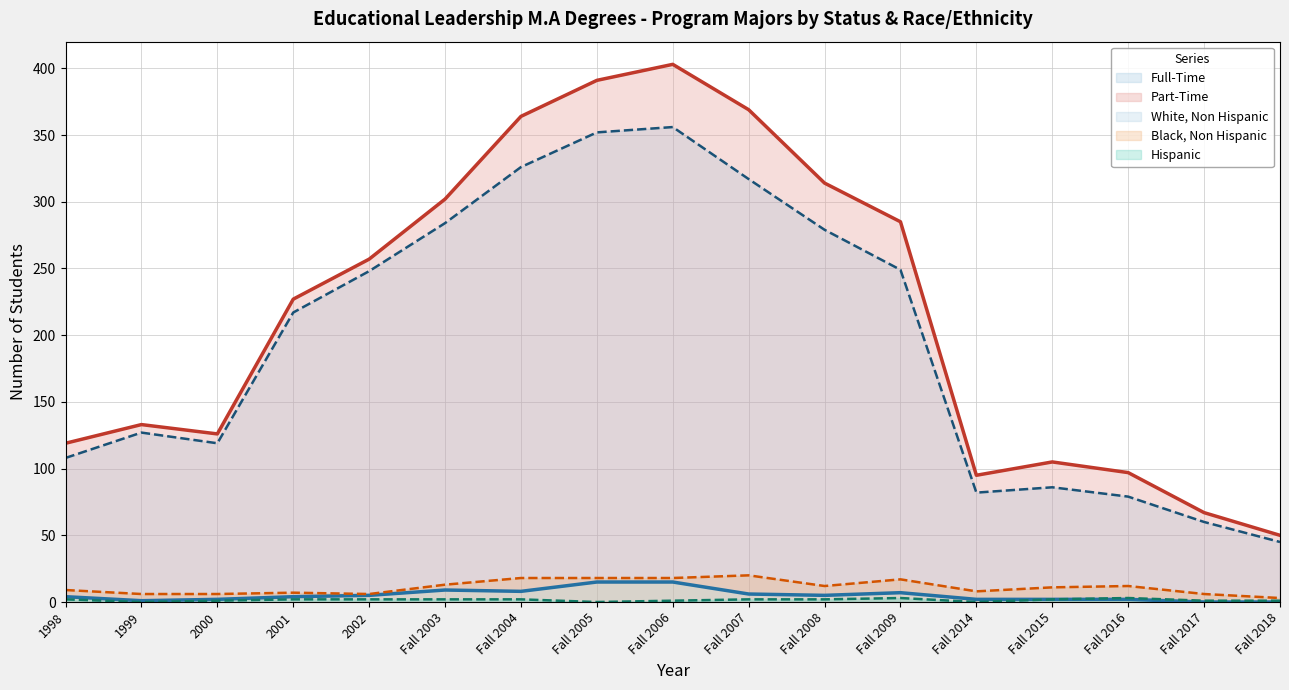

Does the chart have visible grid lines?

Yes